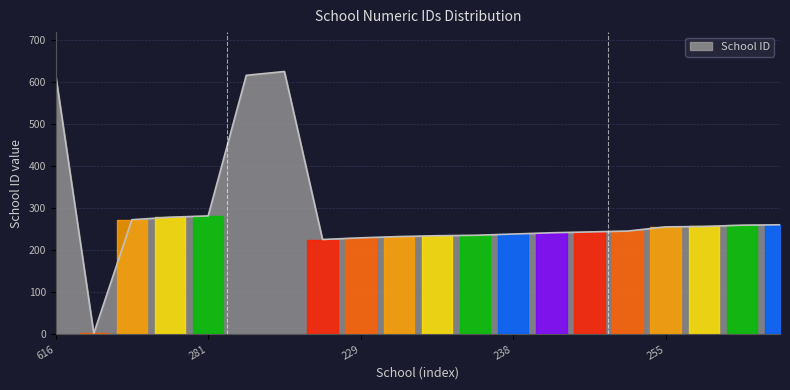

What is the difference between the maximum and minimum values?

622